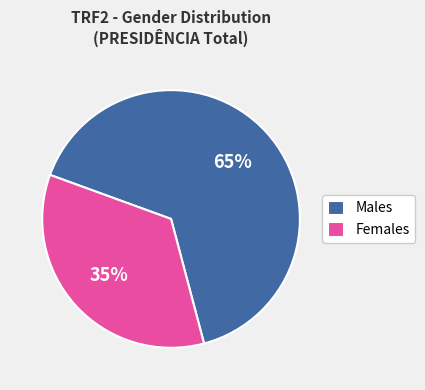

Which has a higher value, Males or Females?

Males